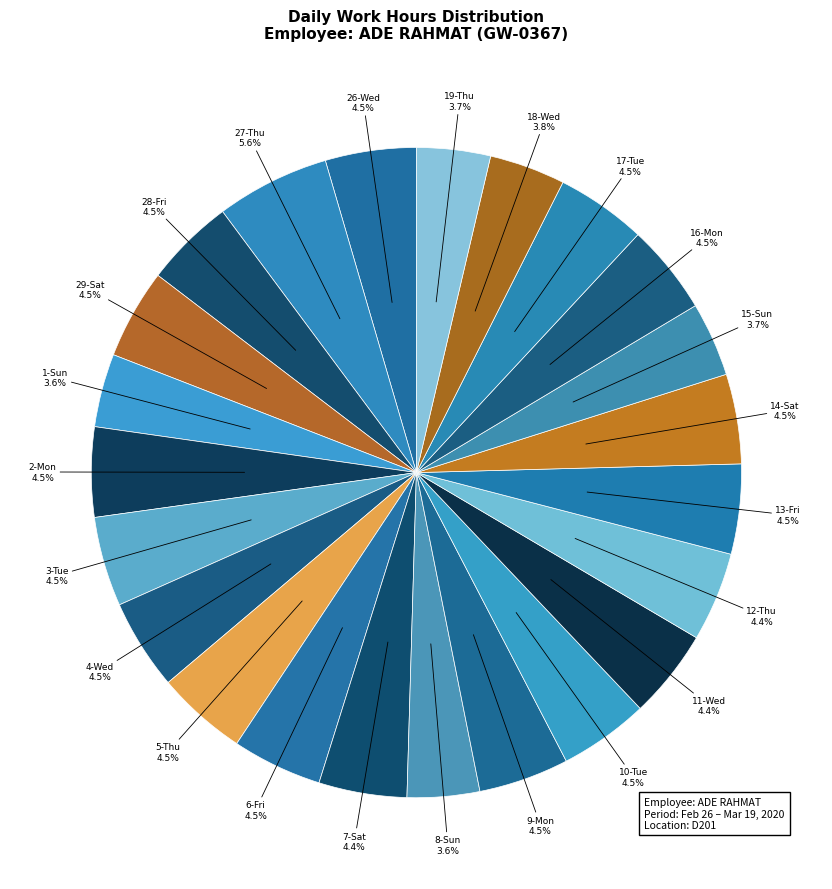

Count the number of slices in the pie.

23